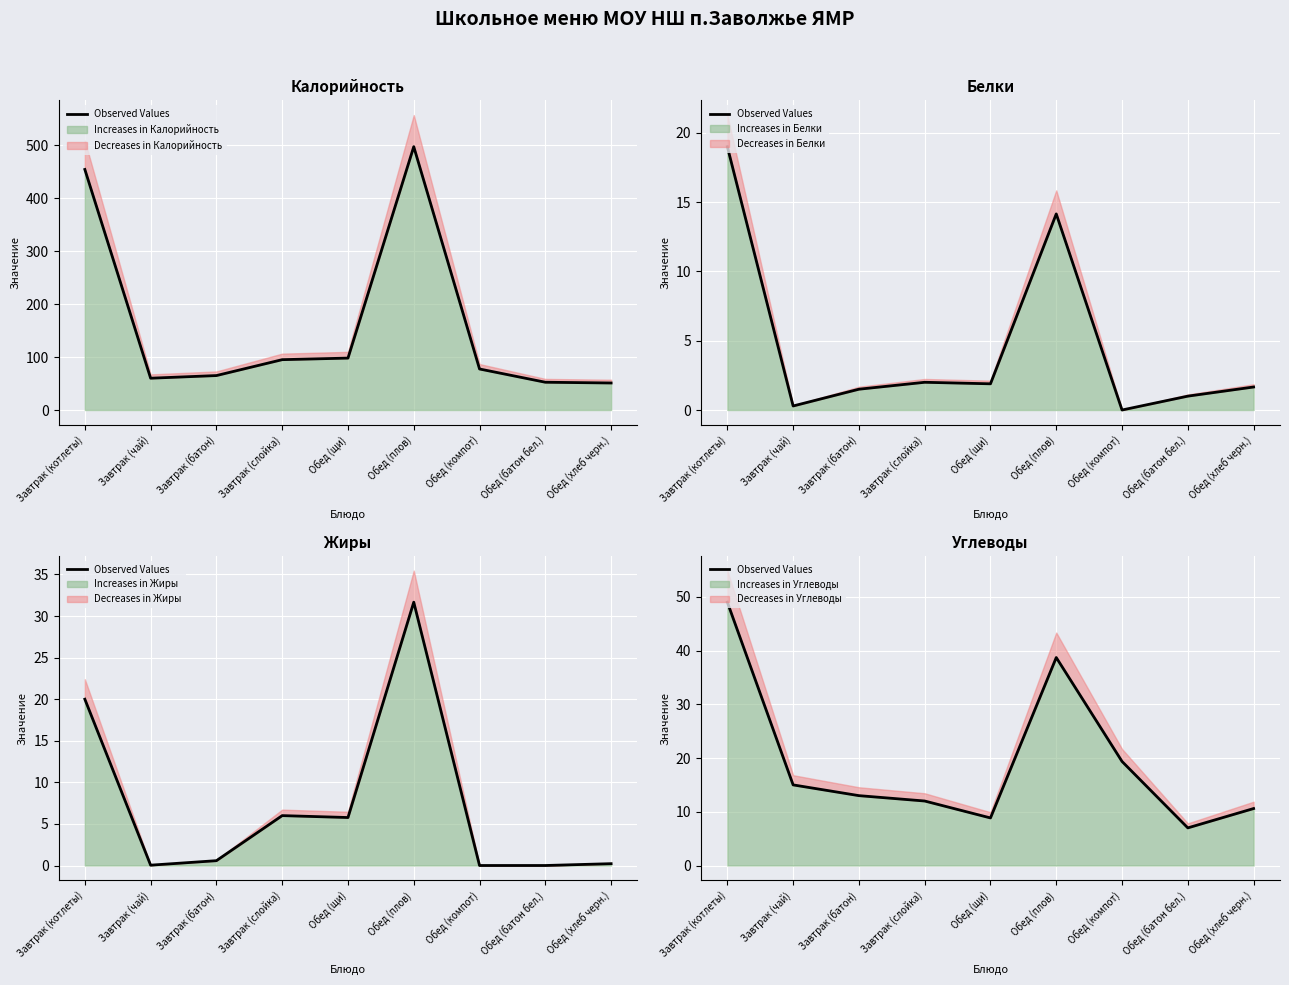

The value of Increases in Углеводы at Обед (плов) is 38.7. True or false?

True